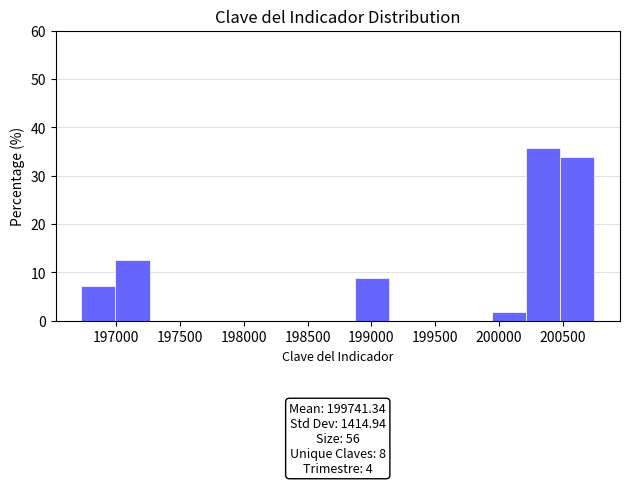

Over which range of the x-axis is the bar tallest?

200200 to 200500